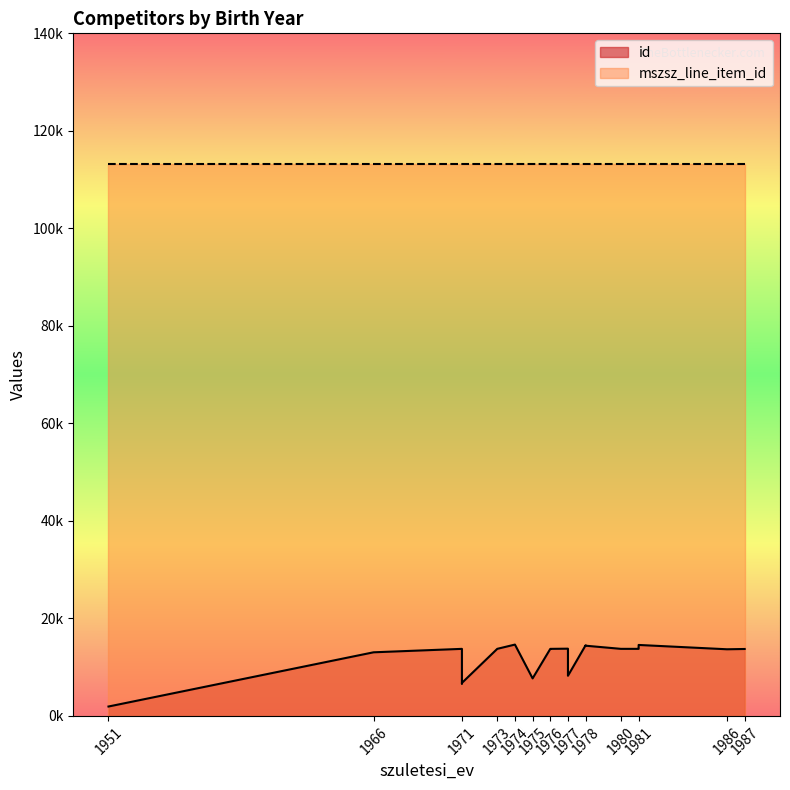

True or false: mszsz_line_item_id and id intersect in this chart.

False